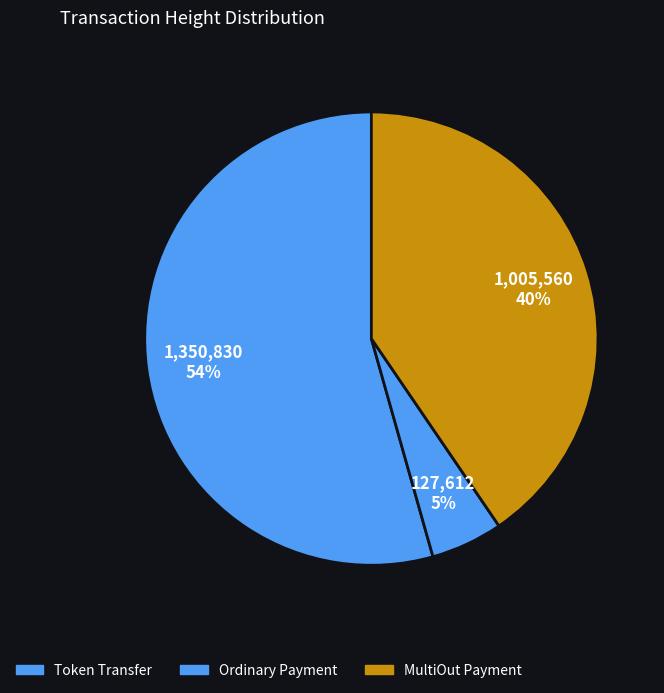

How many segments does this pie chart have?

3